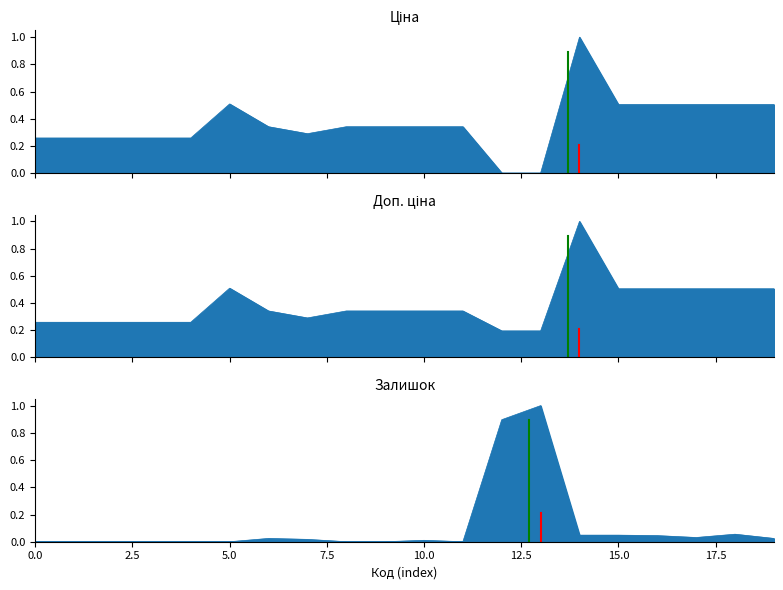

What are all the series names shown in the legend?

Ціна, Доп. ціна, Залишок